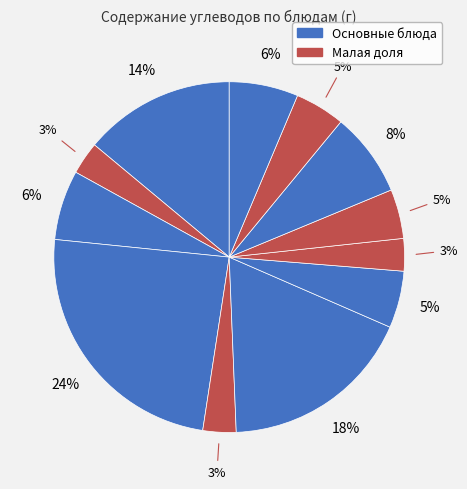

How many slices are in this pie chart?

12